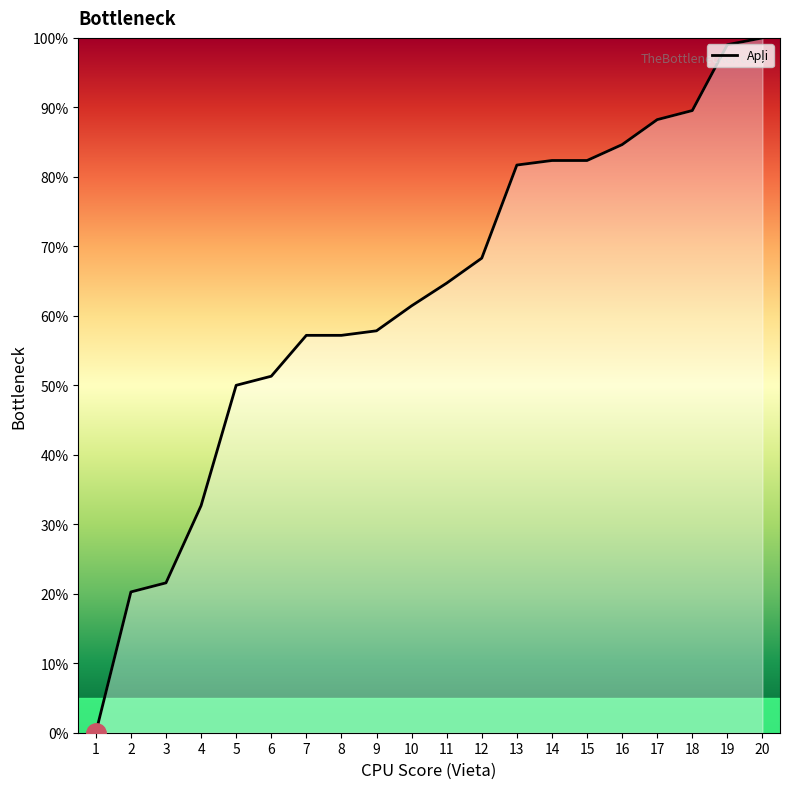

True or false: there are more than 2 points higher than both neighbors.

False